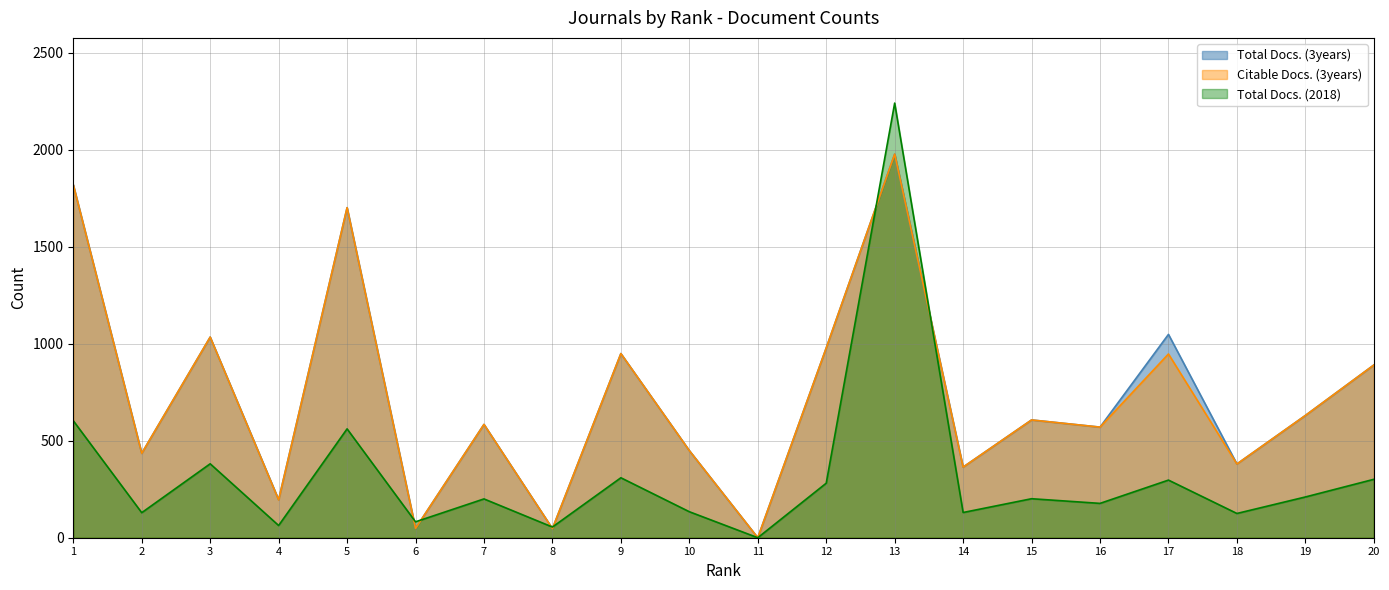

What is the sum of the Citable Docs. (3years) values at 18 and 15?

987